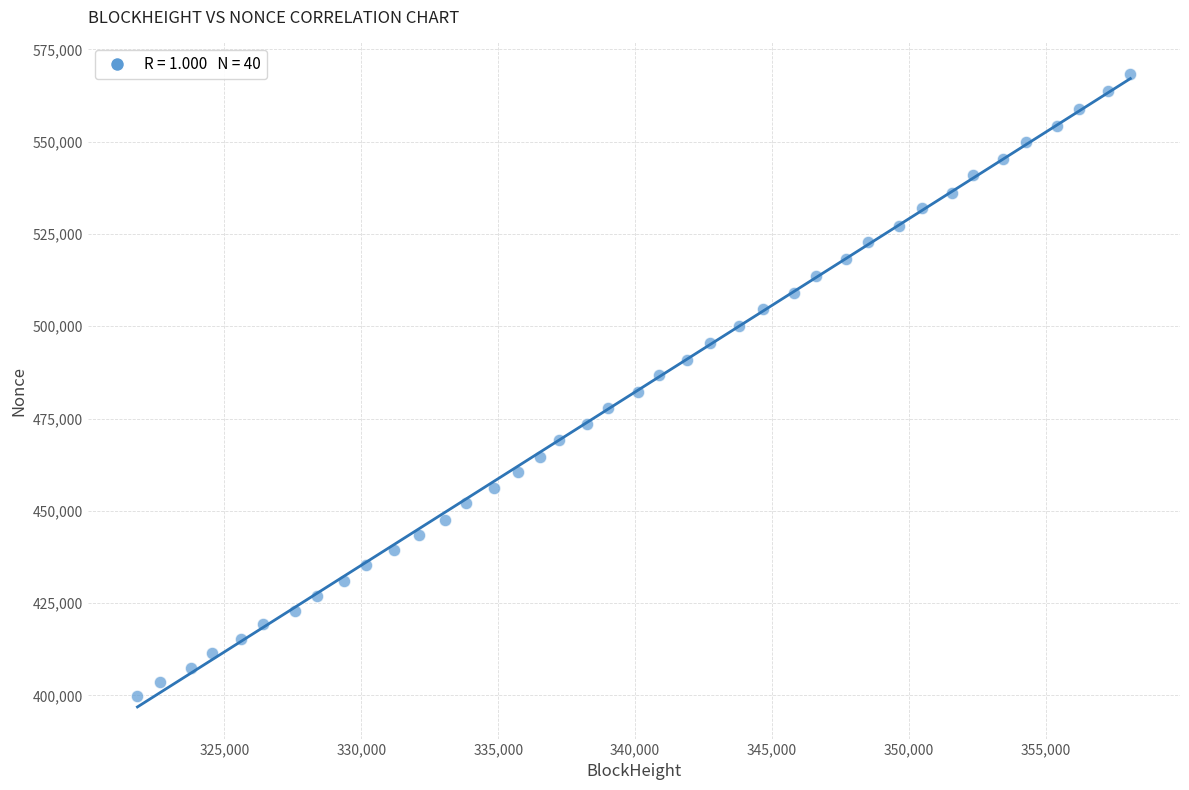

What is the range of Y values (max minus min)?

168531